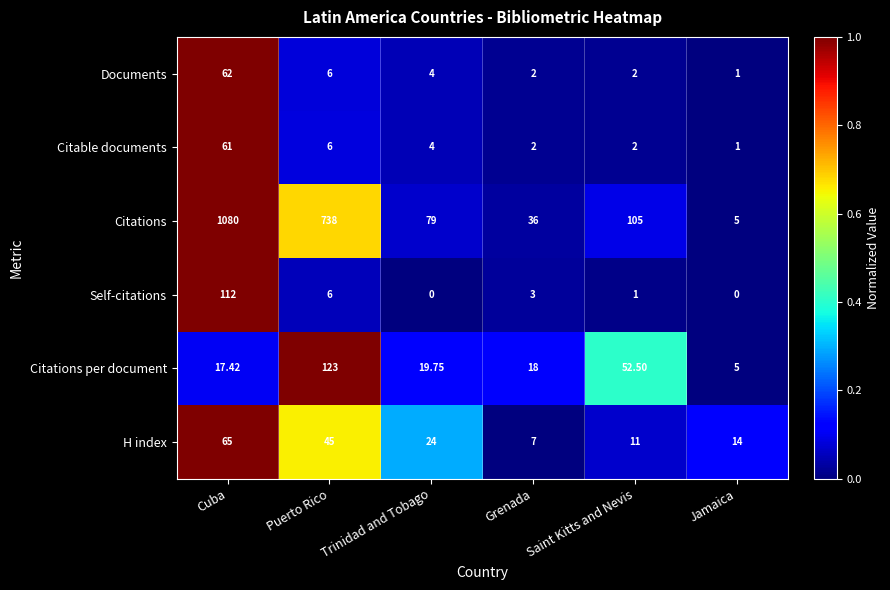

Which series has the largest total across all categories?

Citations